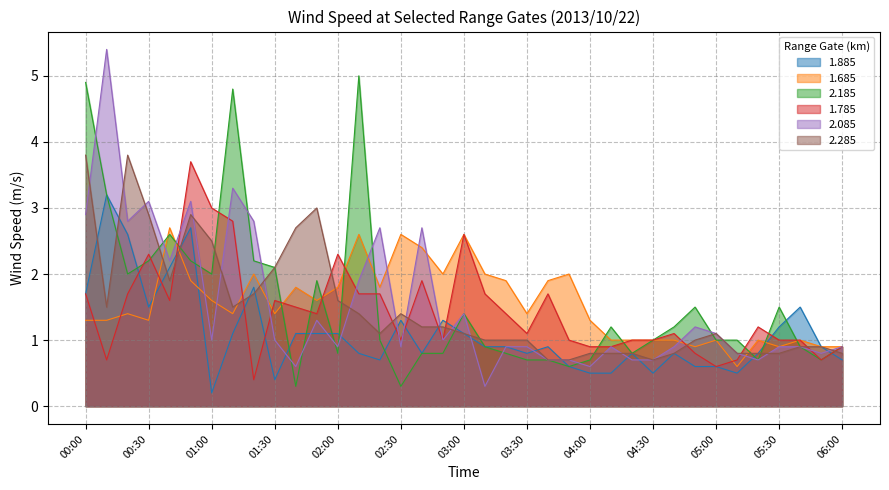

At which category is the sum across all series the highest?

00:50